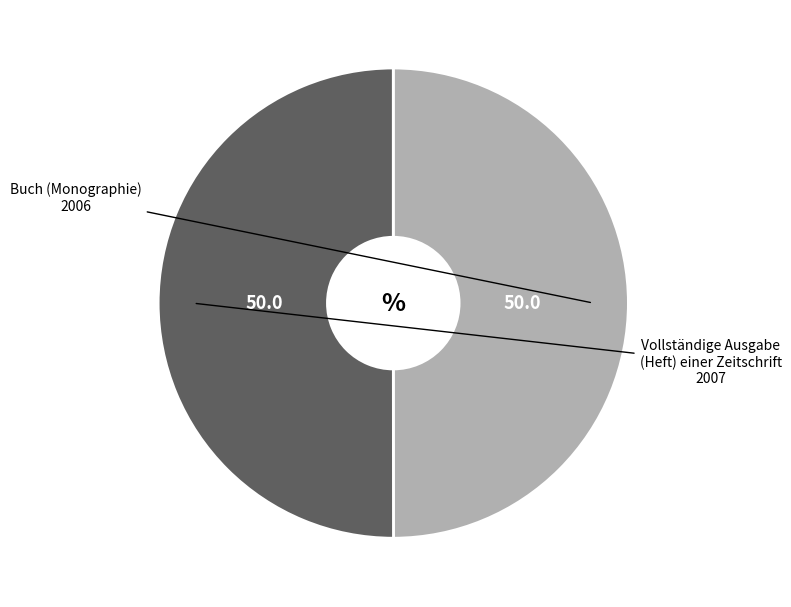

Rank the categories by value from highest to lowest.

Vollständige Ausgabe
(2007), Buch (Monographie)
(2006)